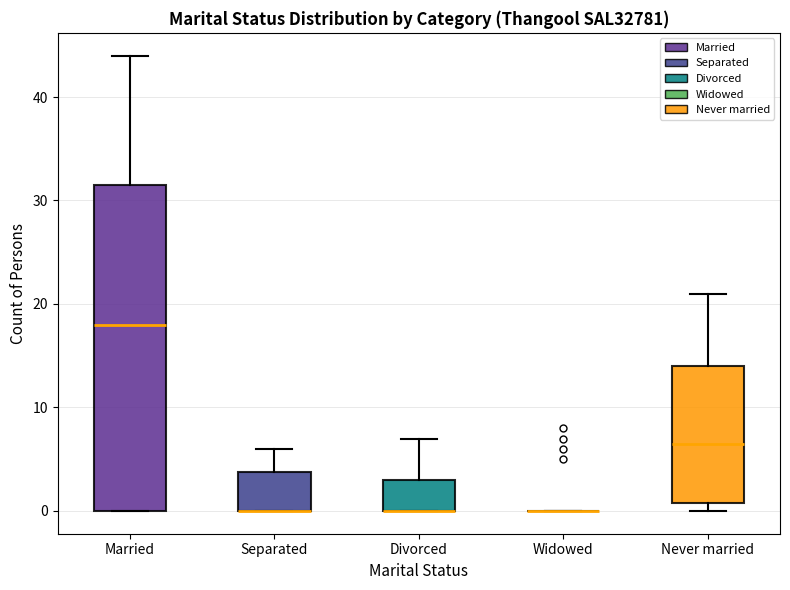

Reading left to right, read every box against the y-axis: the position of its median line, the range the box covers, and the ends of its whiskers. The values are not printed on the chart, so give them approximately, as read against the axis.

Married: median 18, box 0 to 32, whiskers 0 to 44
Separated: median 0 (drawn on the box's lower edge), box 0 to 4, whiskers 0 to 6
Divorced: median 0 (drawn on the box's lower edge), box 0 to 3, whiskers 0 to 7
Widowed: box collapsed to a line at 0, whiskers 0 to 0
Never married: median 7, box 1 to 14, whiskers 0 to 21